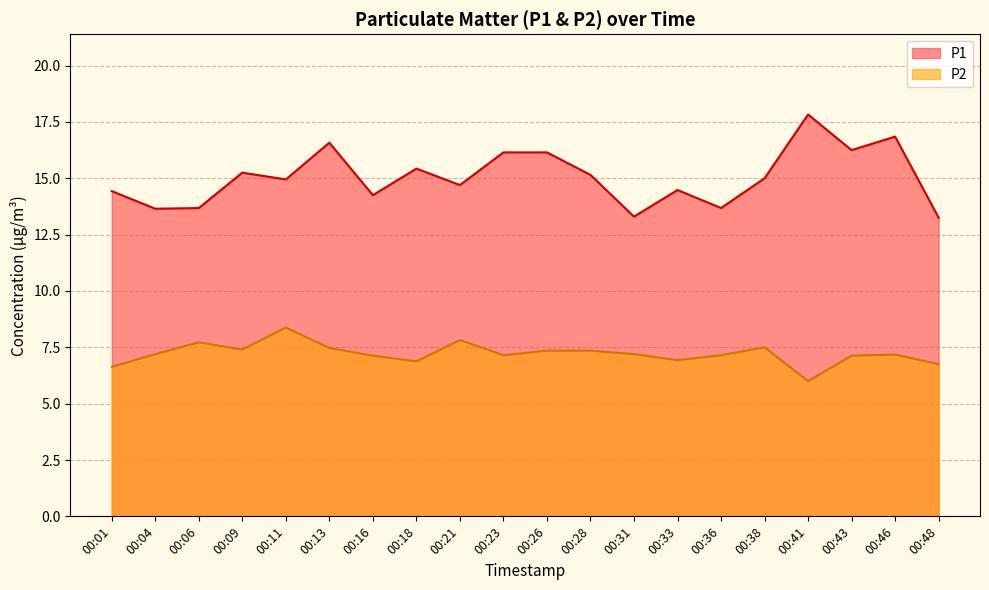

What is the value of the P2 point at the 14th from the left?

6.9